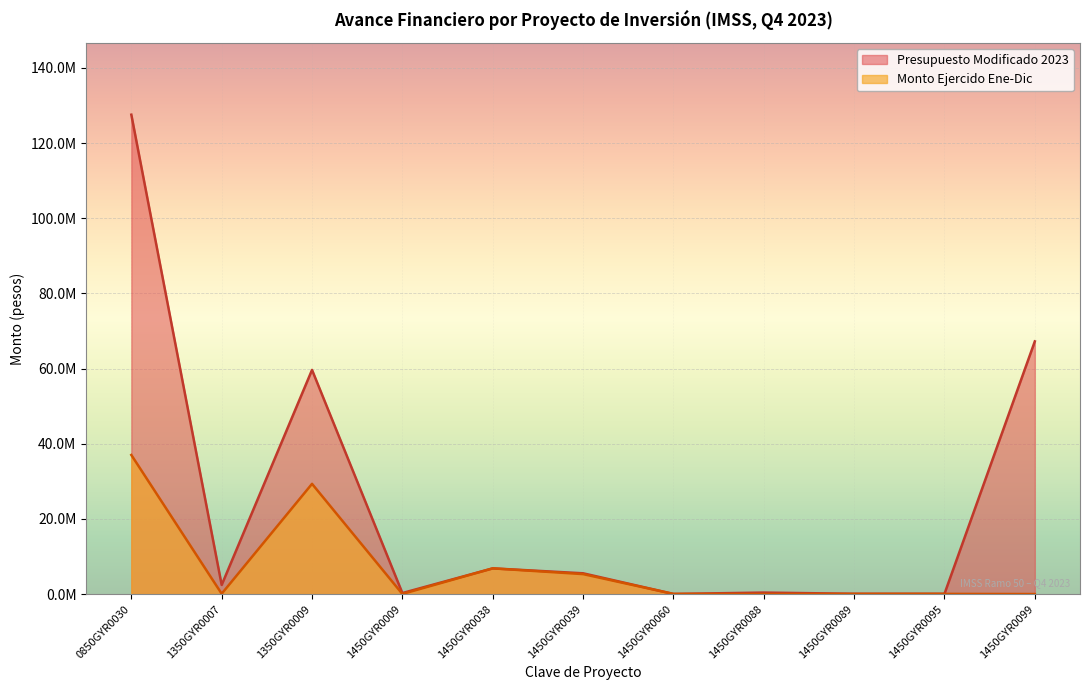

How many interior local peaks does the Presupuesto Modificado 2023 series have?

3